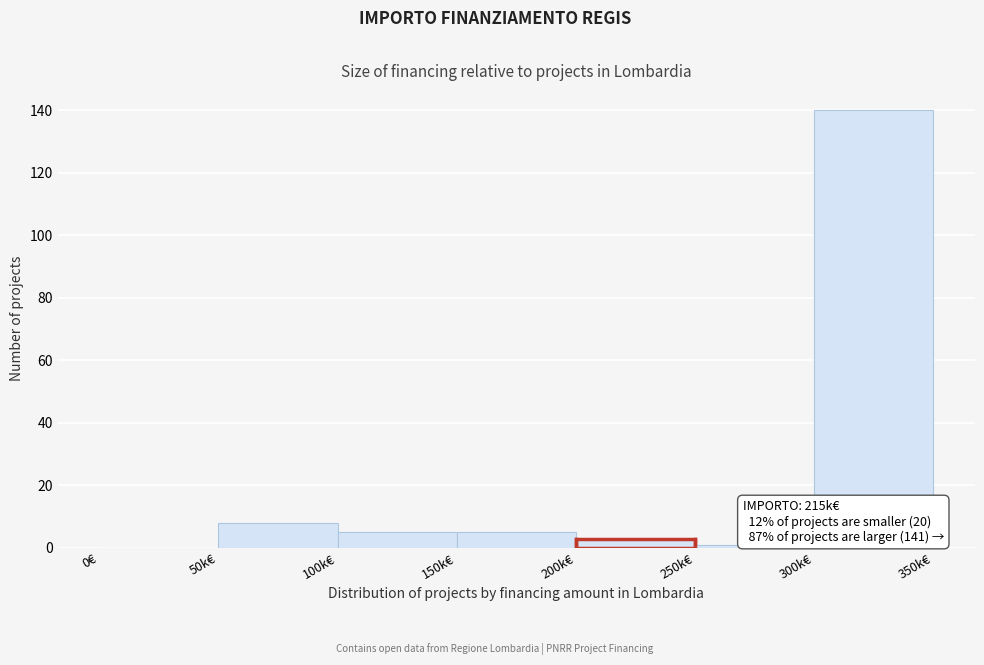

Reading left to right, what are all the values shown in this chart?

0€=0	50k€=8	100k€=5	150k€=5	200k€=3	250k€=1	300k€=140